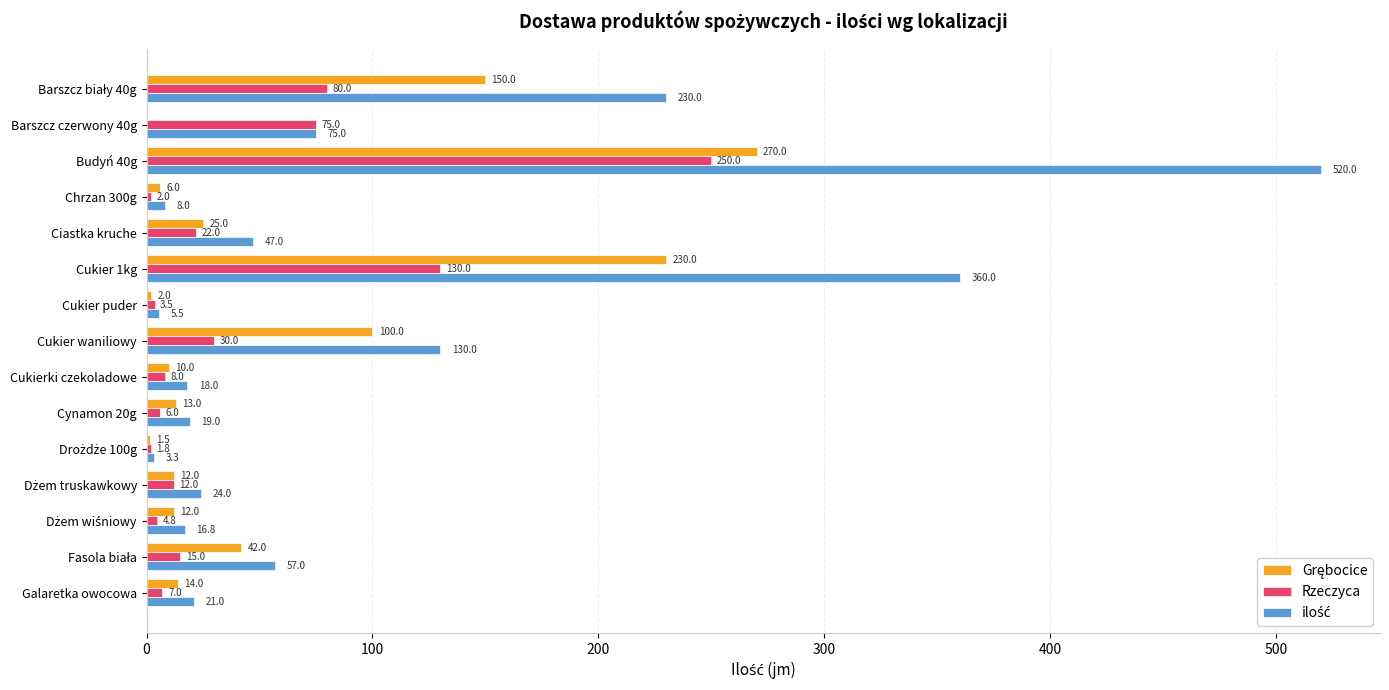

True or false: Rzeczyca has a value of 8.0 at Cukierki czekoladowe.

True